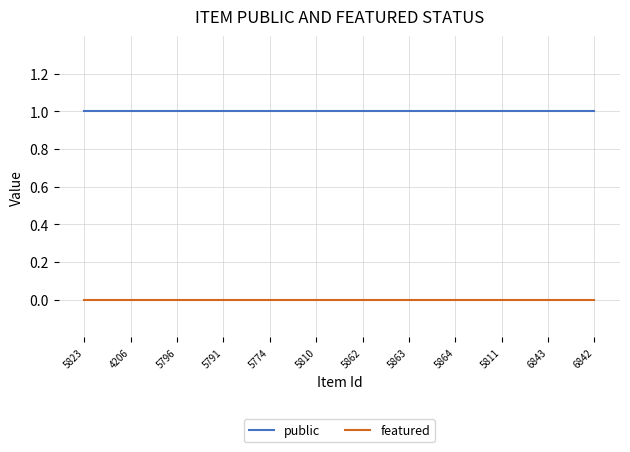

Rank the series at 5863 from lowest to highest value.

featured, public